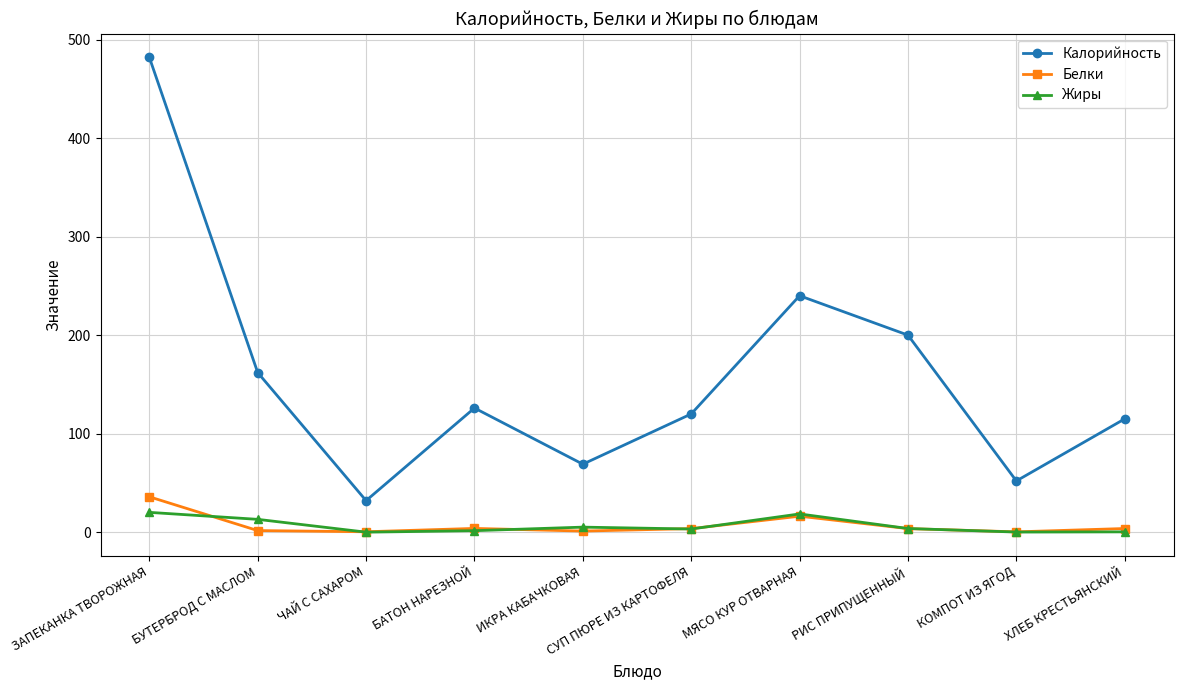

In Белки, how many points are higher than both neighbors (excluding endpoints)?

2